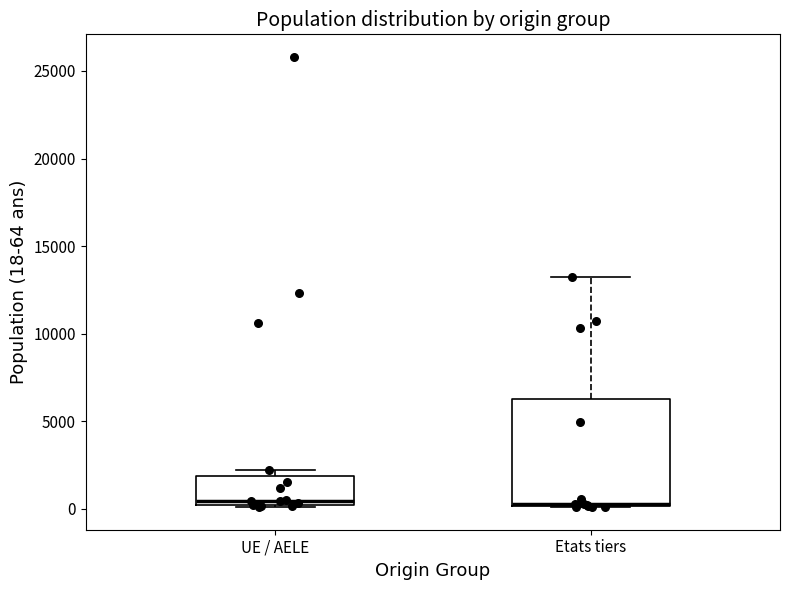

Comparing the boxes themselves (not the whiskers), which one is the tallest?

Etats tiers